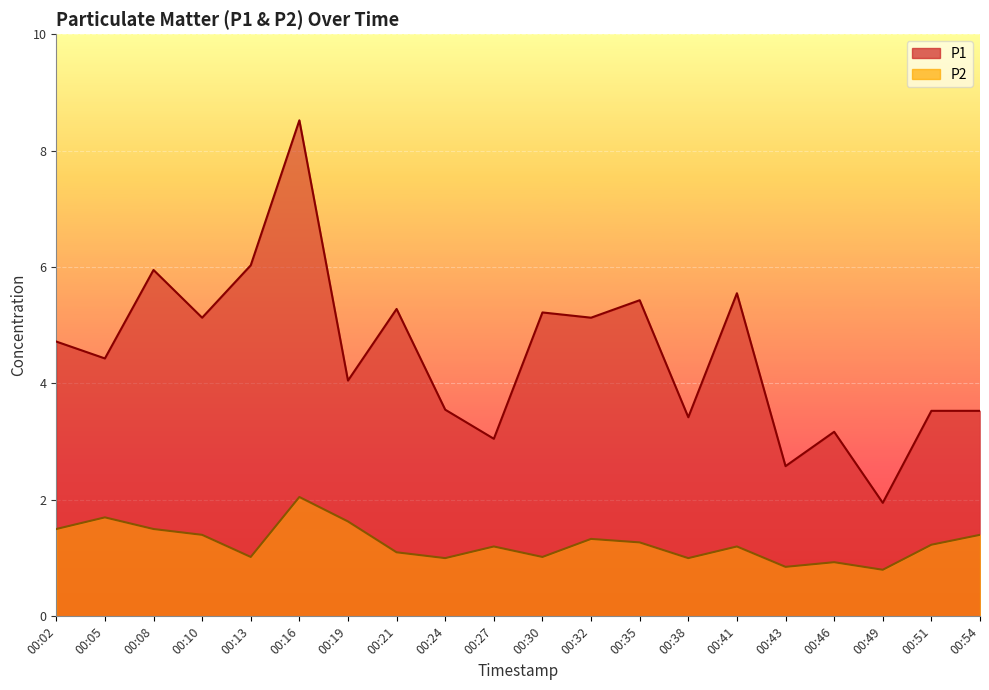

How many categories are shown in the chart?

20